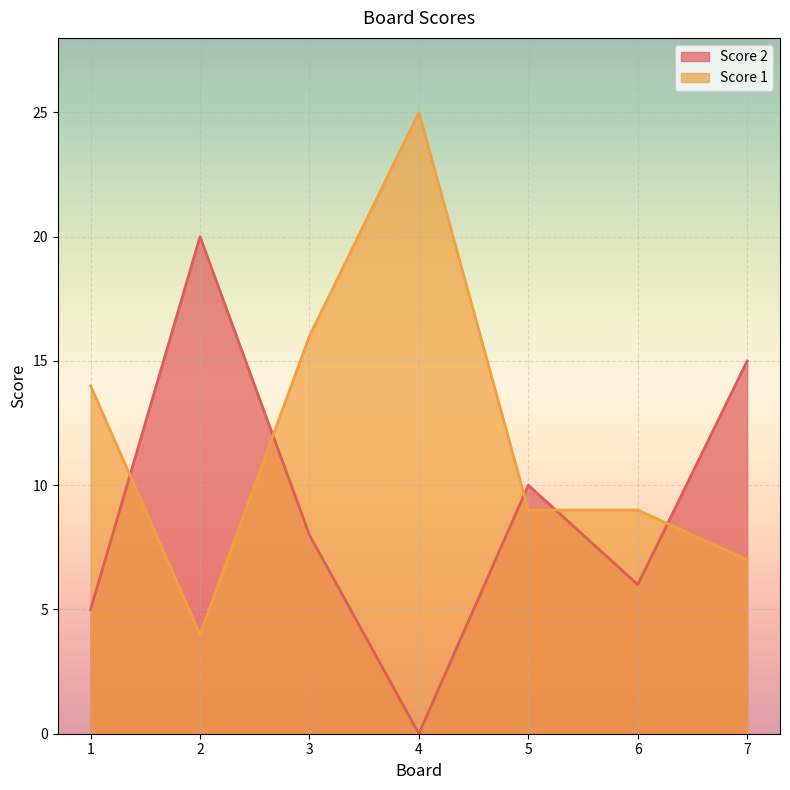

Reading left to right, what are all the values shown in this chart?

Score 2: 5	20	8	0	10	6	15
Score 1: 14	4	16	25	9	9	7